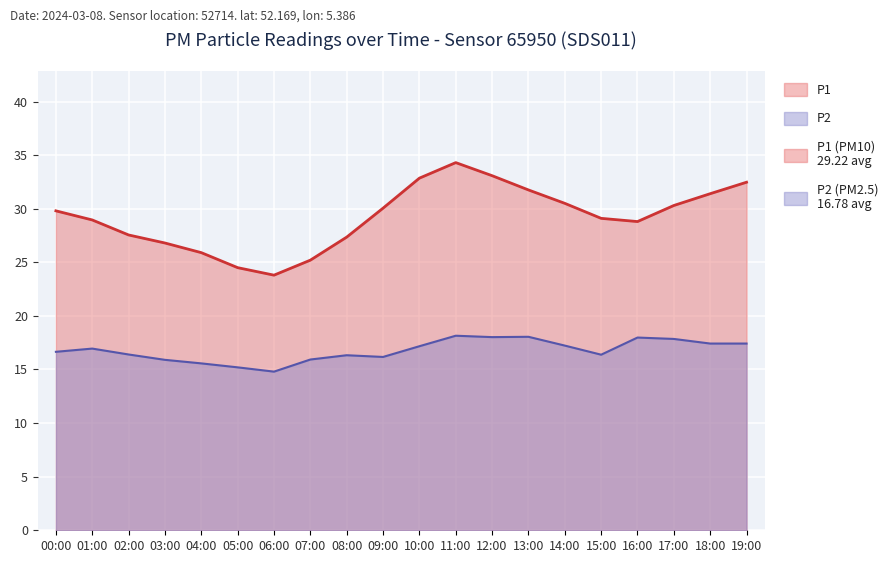

Rank the series at 19:00 from highest to lowest value.

P1, P2